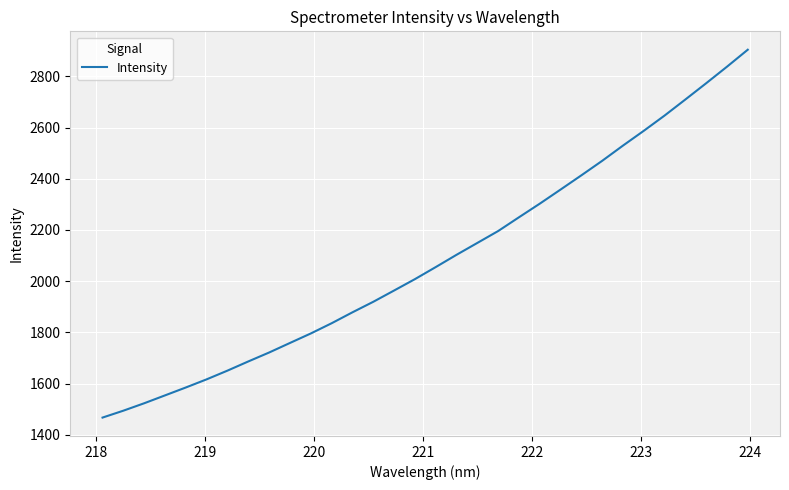

True or false: the data has more than 1 interior local peaks.

False